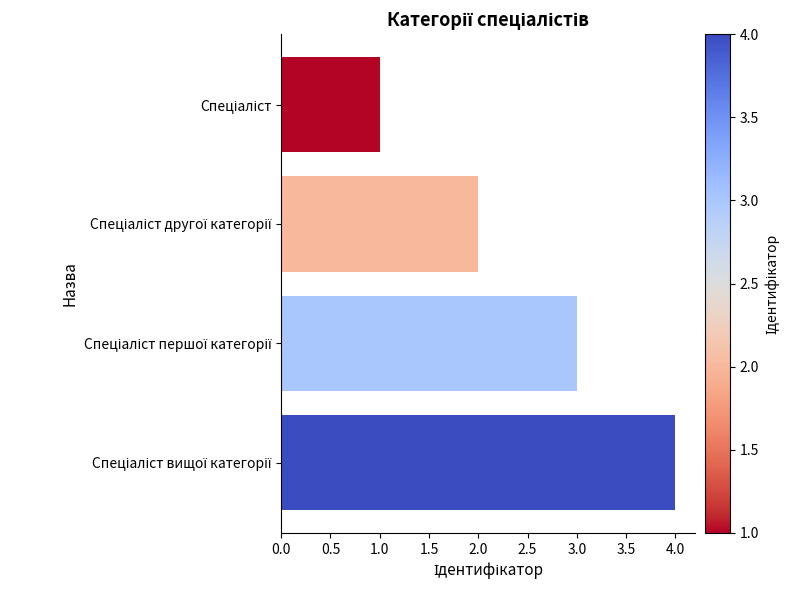

Reading bottom to top, extract all data points from this chart.

4	3	2	1